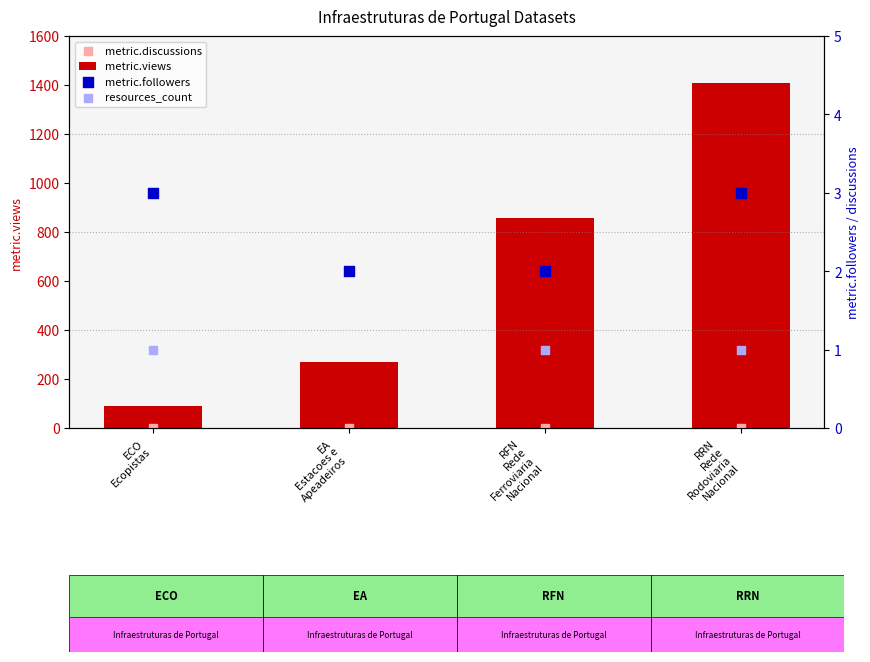

At which category is the sum across all series the highest?

RRN
Rede
Rodoviaria
Nacional